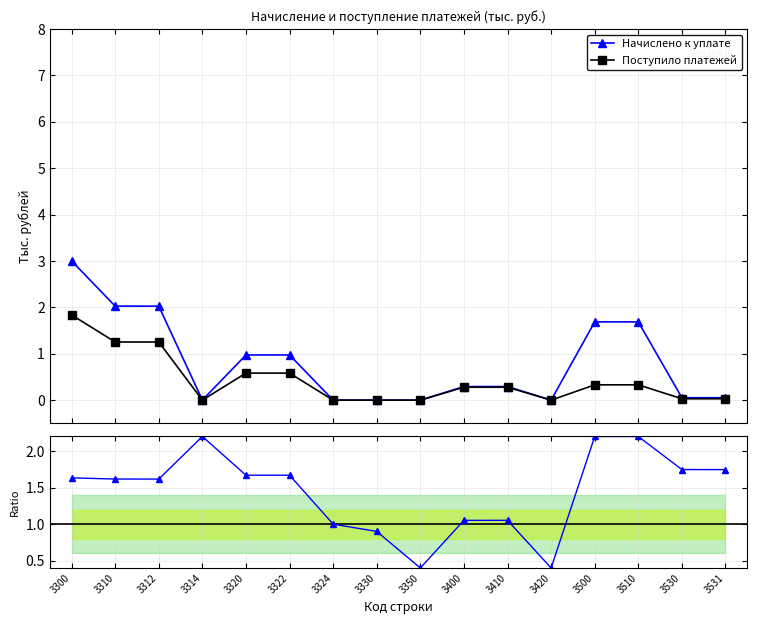

Between which two adjacent categories do Начислено к уплате and Поступило платежей first intersect?

3350 and 3400